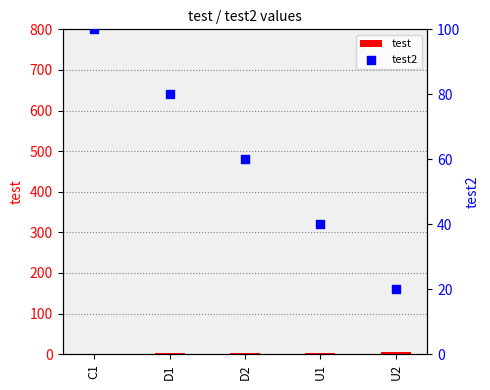

Which series reaches the maximum Y coordinate?

test2